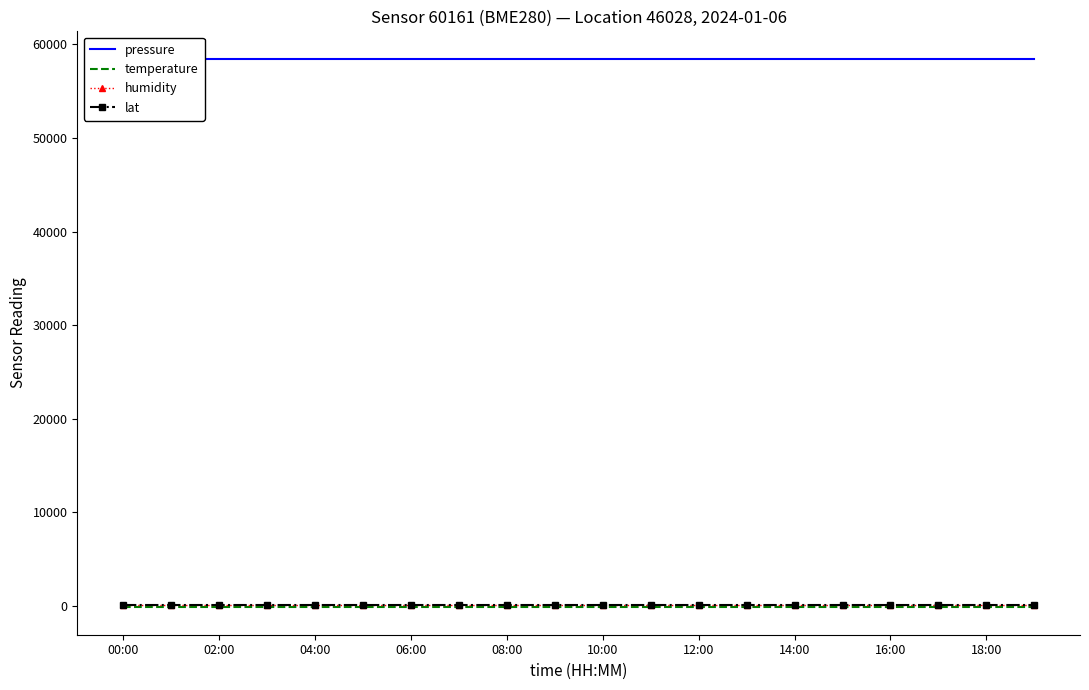

How many categories are shown in the chart?

20